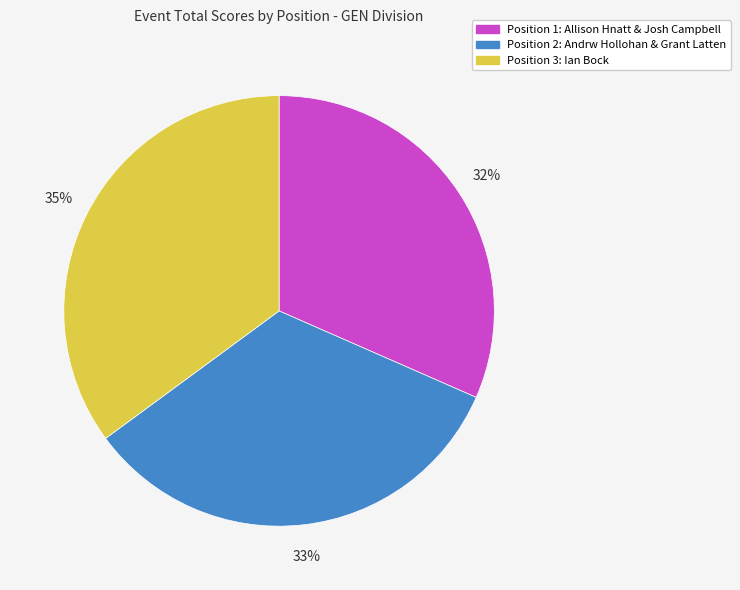

To the nearest percent, what is the average slice percentage?

33%